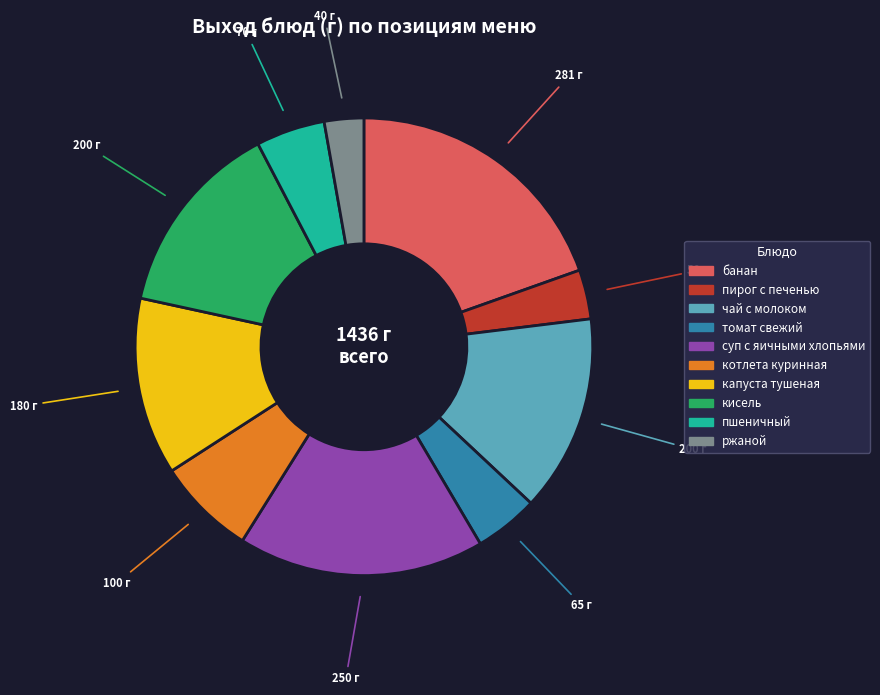

Count the number of slices in the pie.

10